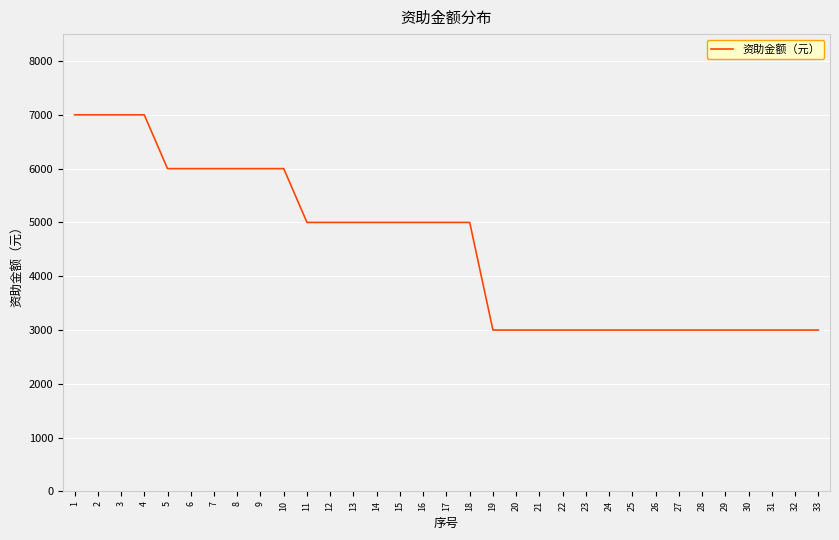

Between 19 and 15, which is larger?

15